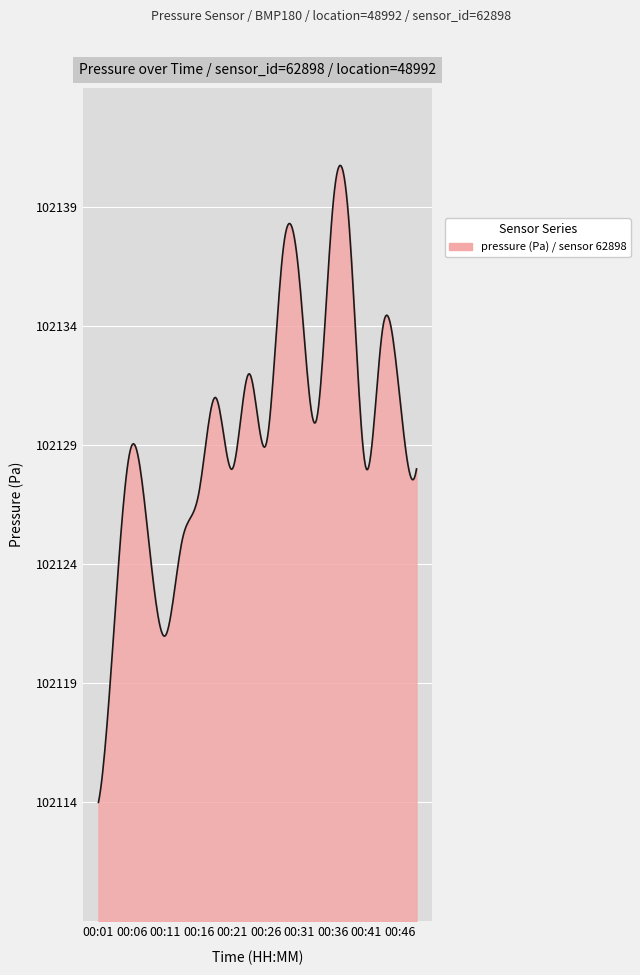

What is the maximum value shown in the chart?

102140.7